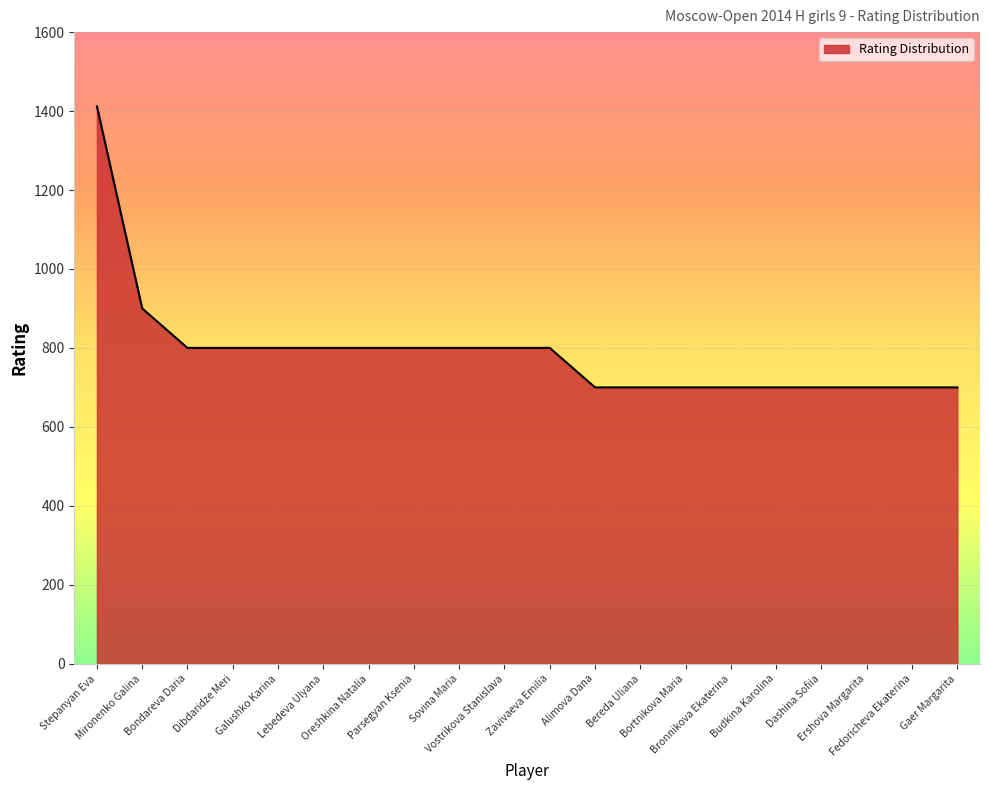

What is the difference between the maximum and minimum values?

712